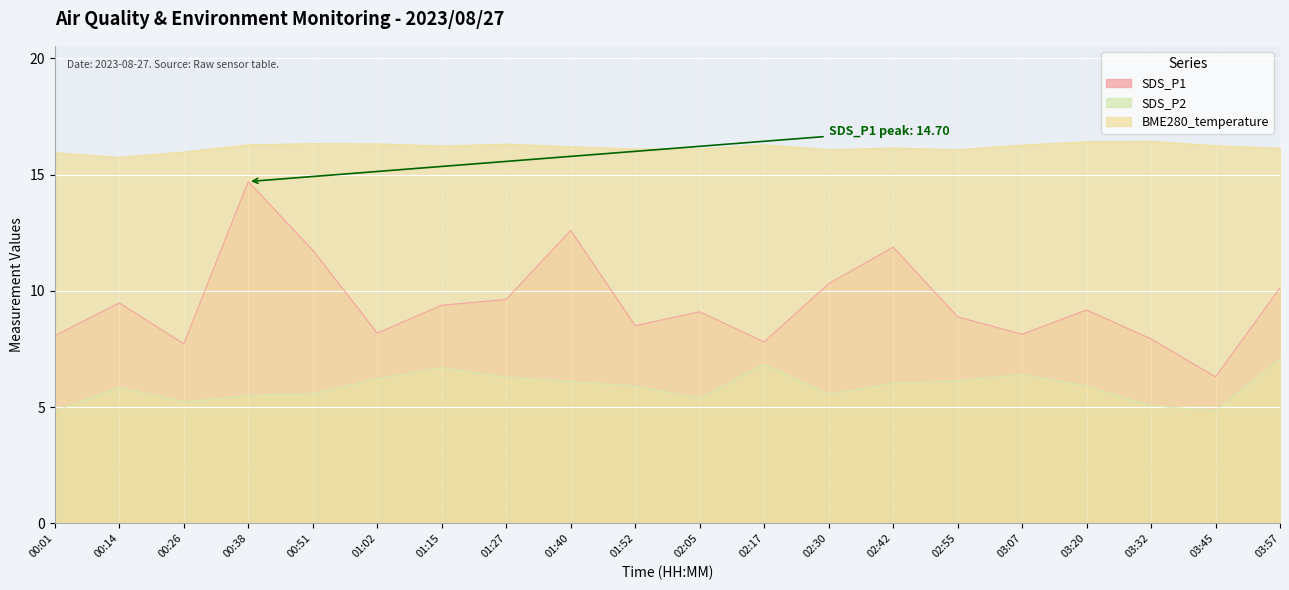

Reading left to right, extract all data points from this chart.

SDS_P1: 8.1	9.5	7.7	14.7	11.8	8.2	9.4	9.6	12.6	8.5	9.1	7.8	10.3	11.9	8.9	8.1	9.2	7.9	6.3	10.1
SDS_P2: 4.8	5.8	5.2	5.5	5.6	6.2	6.7	6.3	6.1	5.9	5.4	6.8	5.5	6.0	6.1	6.4	5.9	5.0	4.8	7.1
BME280_temperature: 15.9	15.7	16.0	16.3	16.3	16.3	16.2	16.3	16.2	16.1	16.1	16.3	16.1	16.1	16.1	16.3	16.4	16.4	16.2	16.1